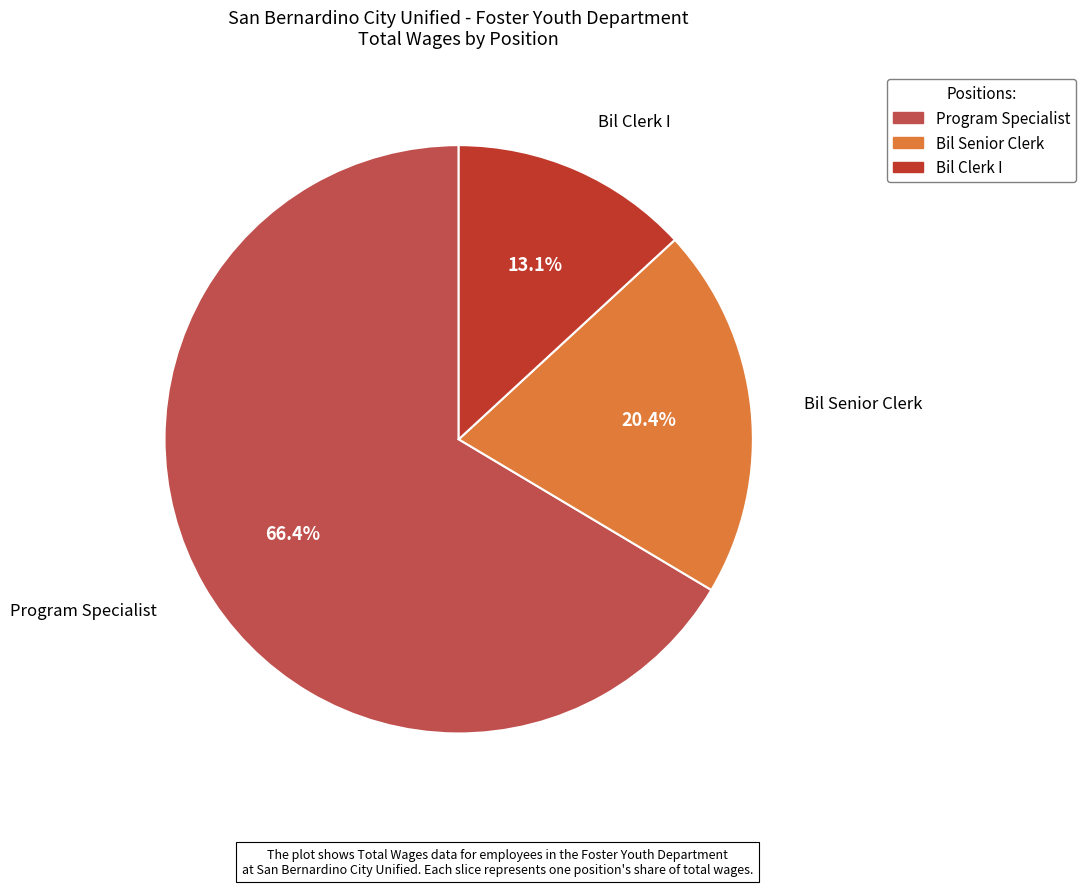

Combined, do Program Specialist and Bil Senior Clerk account for over 50%?

Yes